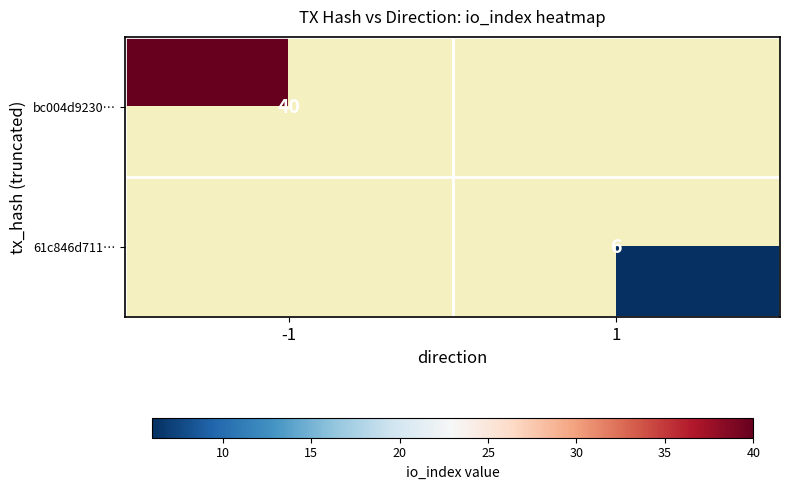

True or false: bc004d9230… has a value of 15 at -1.

False